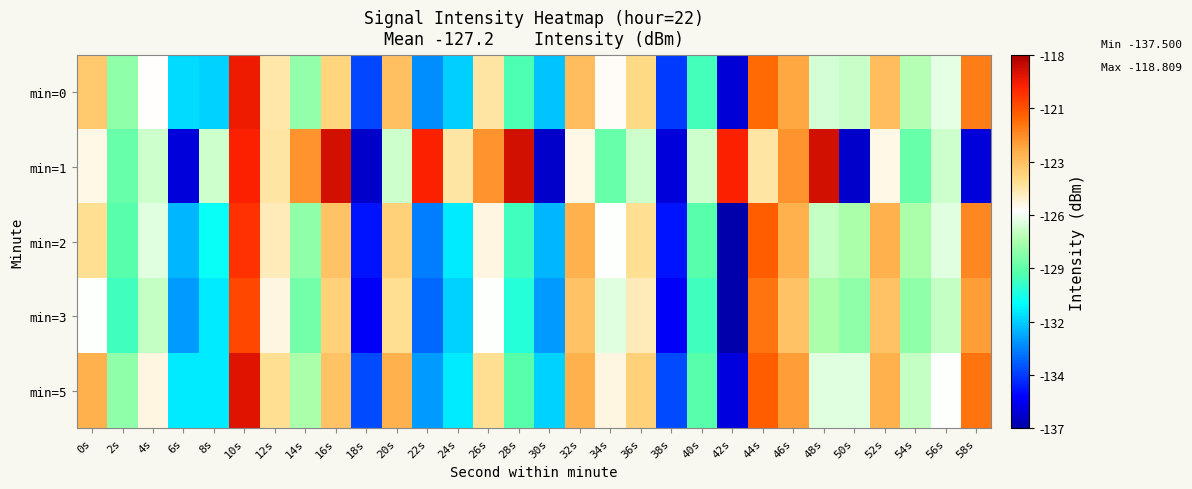

How many distinct data groups are displayed?

5